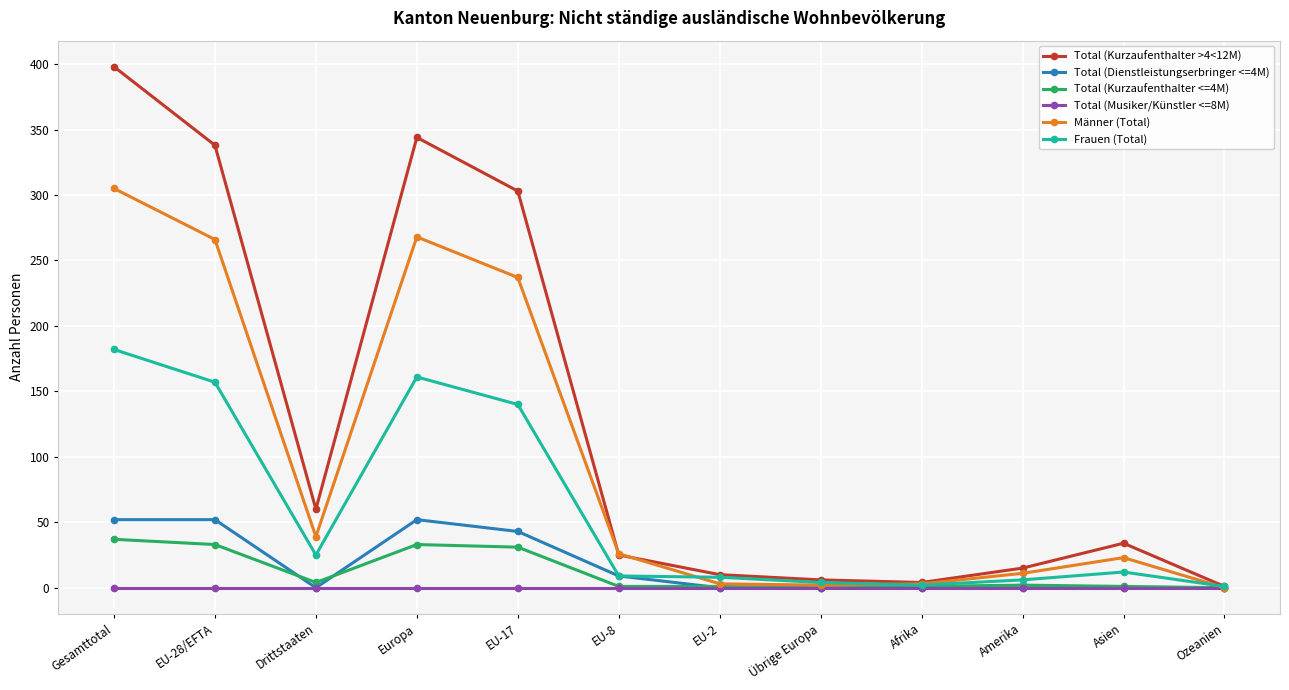

Which series changed the most between EU-17 and Asien?

Total (Kurzaufenthalter >4<12M)